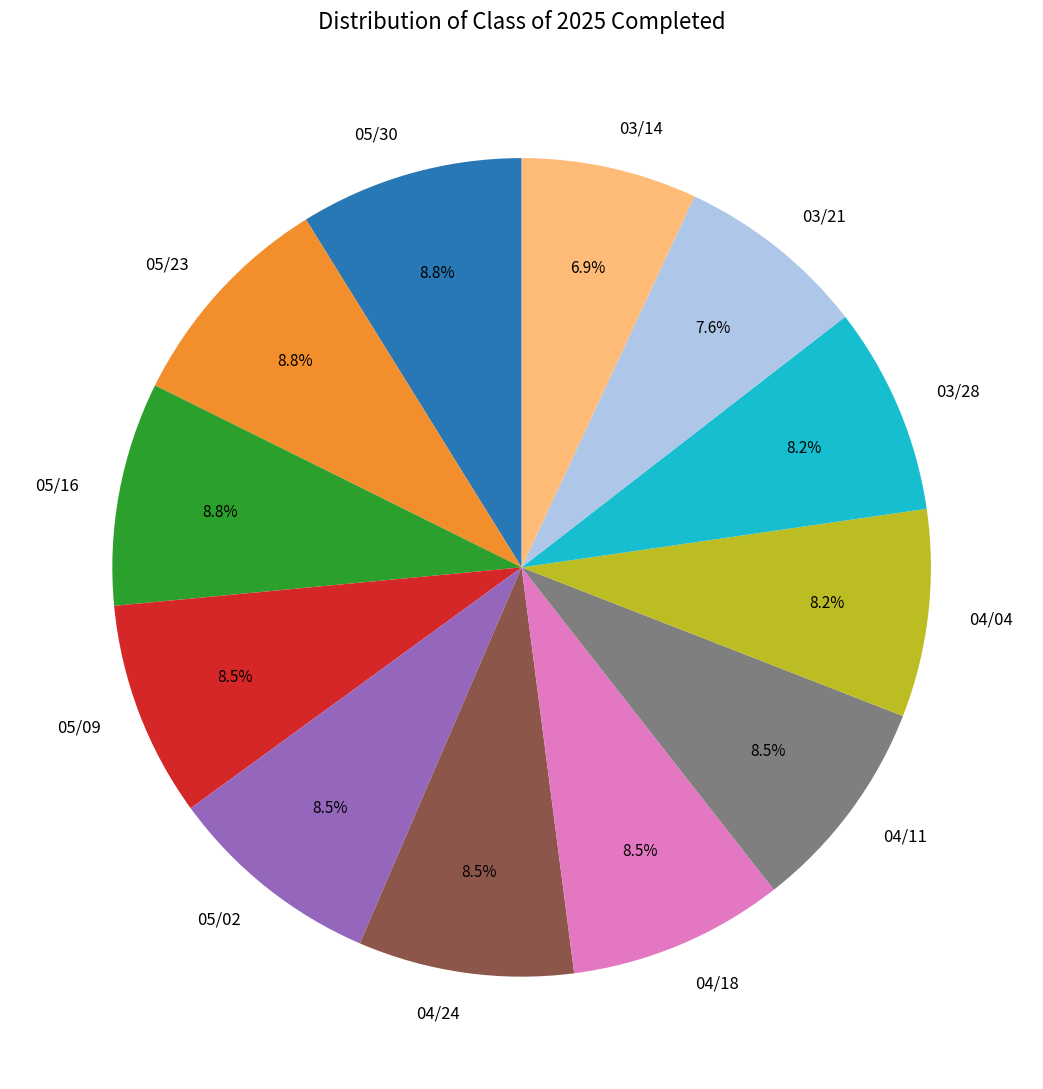

To the nearest percent, what is the average slice percentage?

8%